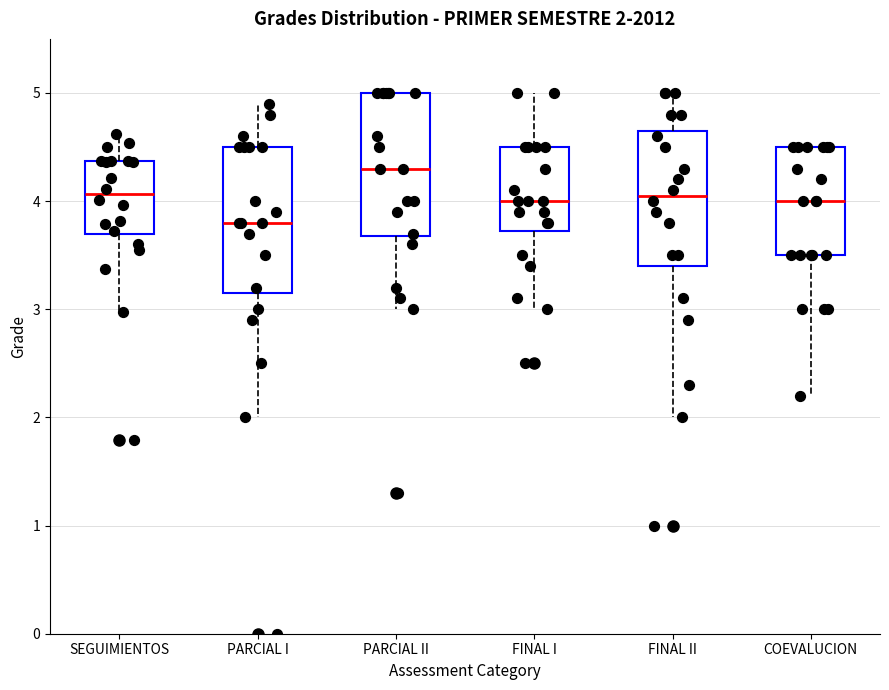

Which box has the highest median line?

PARCIAL II